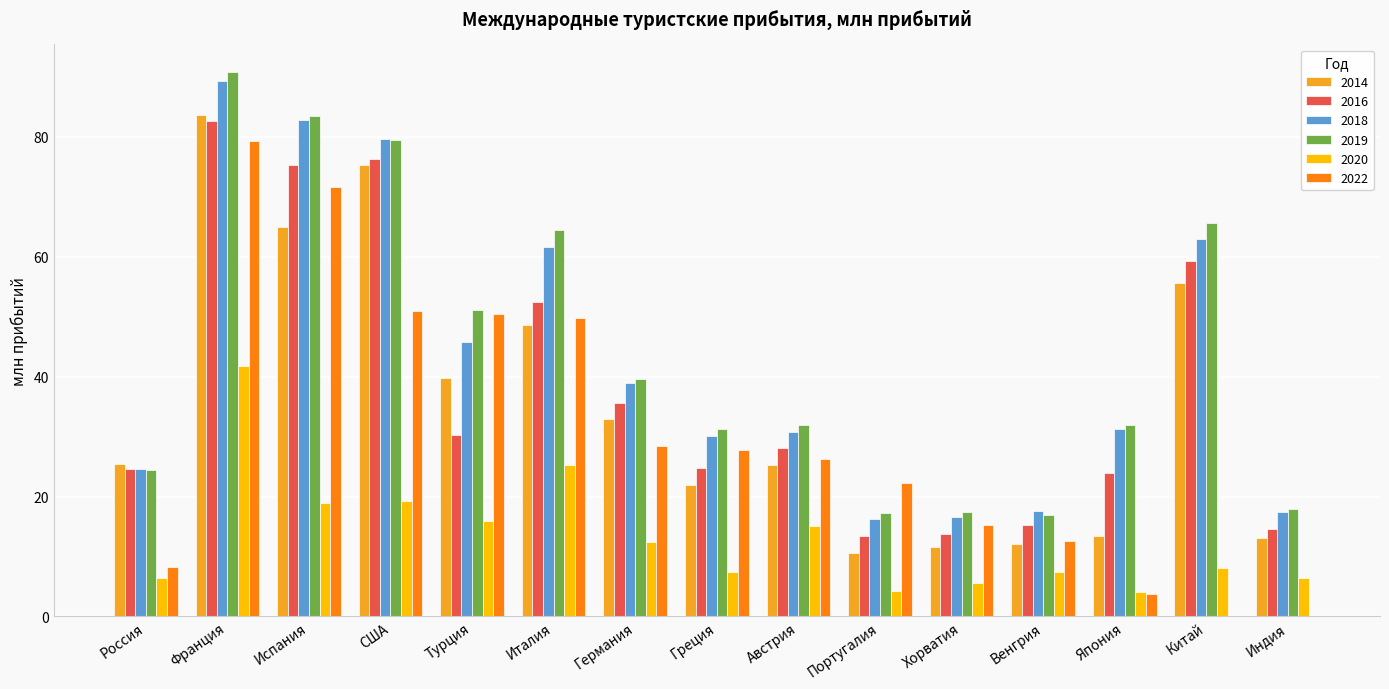

Between Франция and Италия, which series saw the biggest shift?

2014